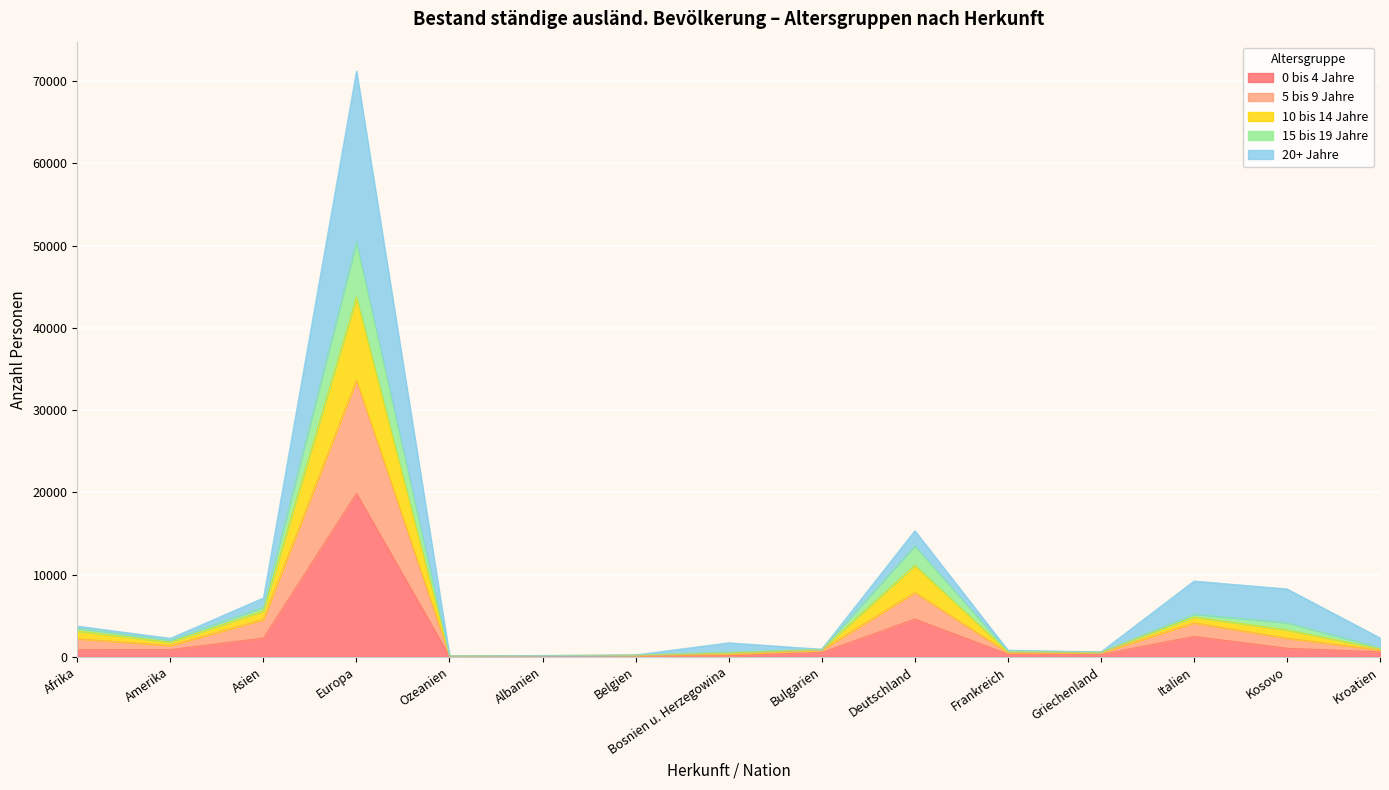

Where is 0 bis 4 Jahre nearest to the value 9971?

Deutschland